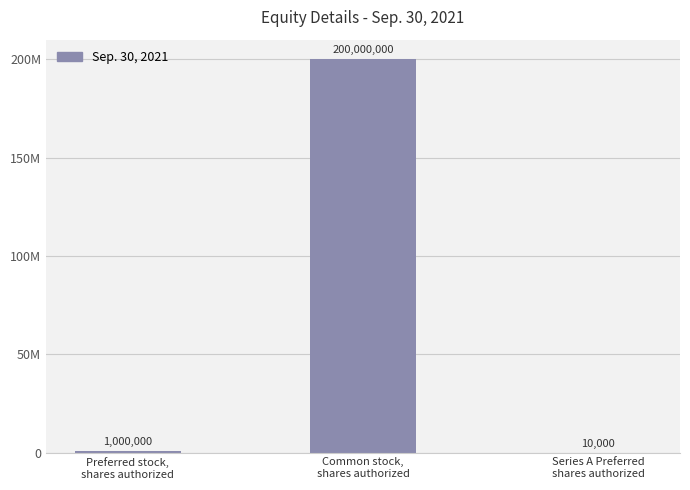

What is the change in value from Preferred stock,
shares authorized to Series A Preferred
shares authorized?

-990000